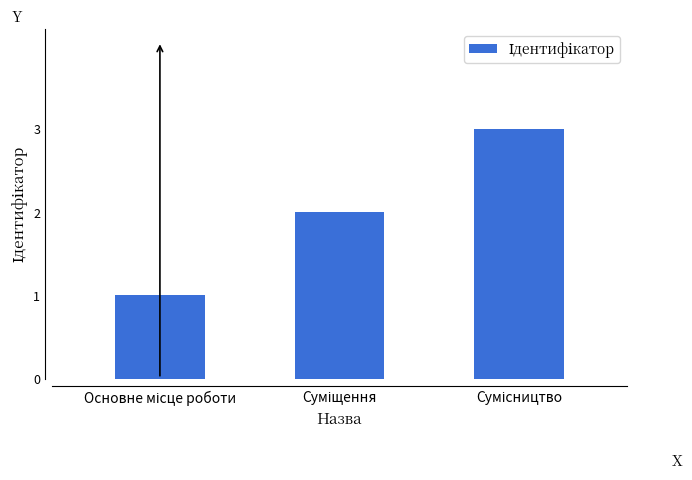

What is the sum of all values?

6